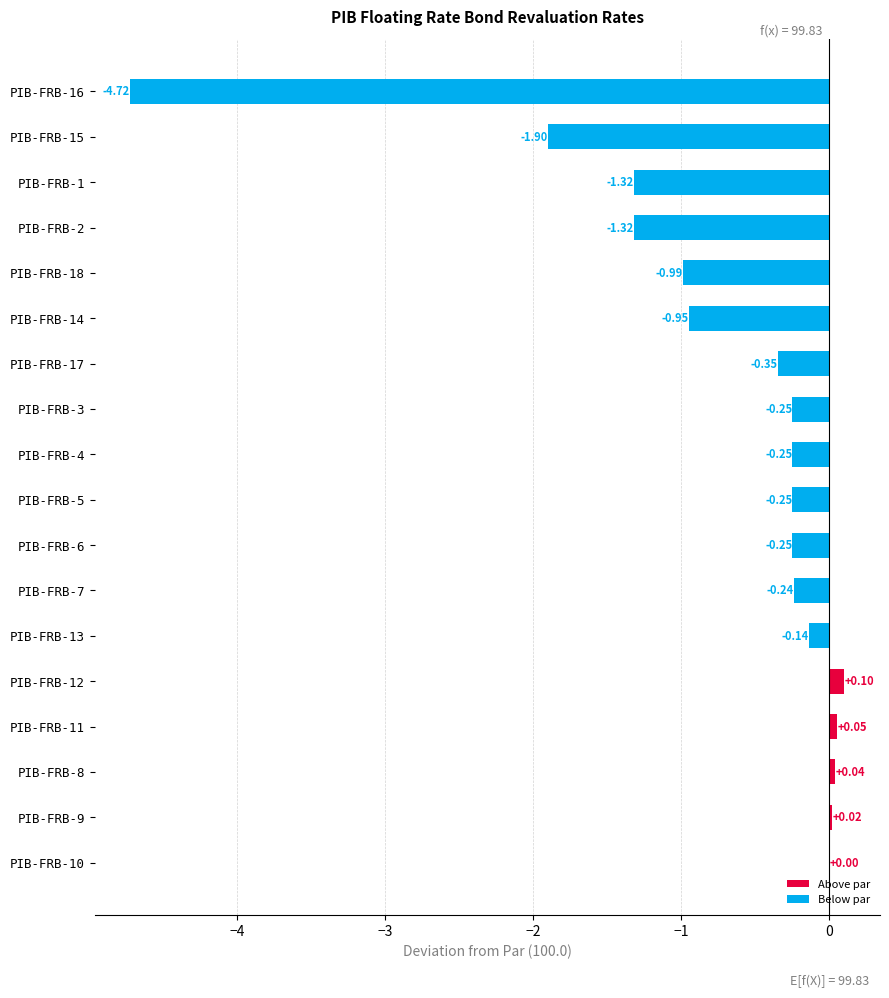

What is the sum of all values?

-12.7